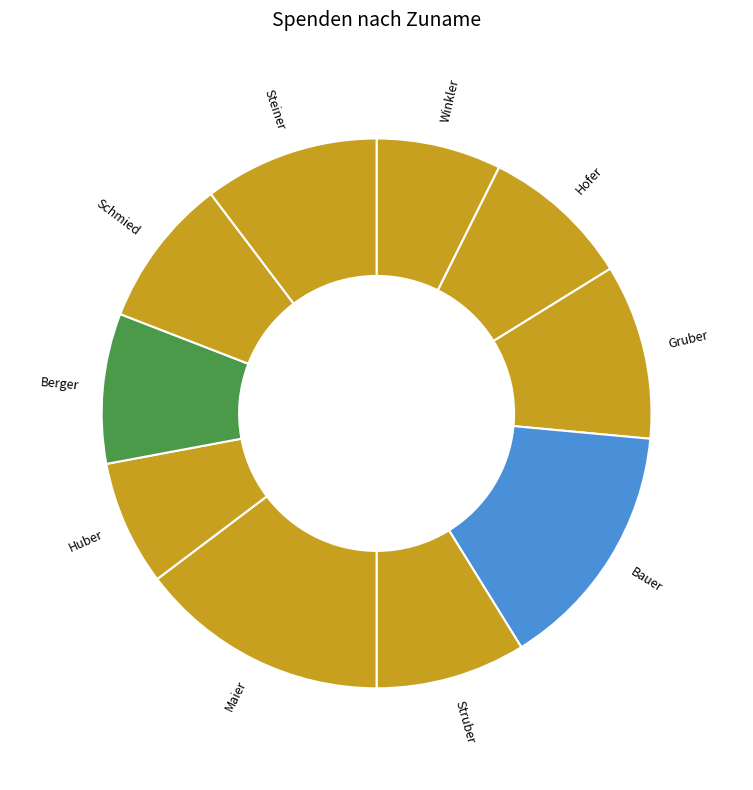

Is Berger the majority of the pie?

No